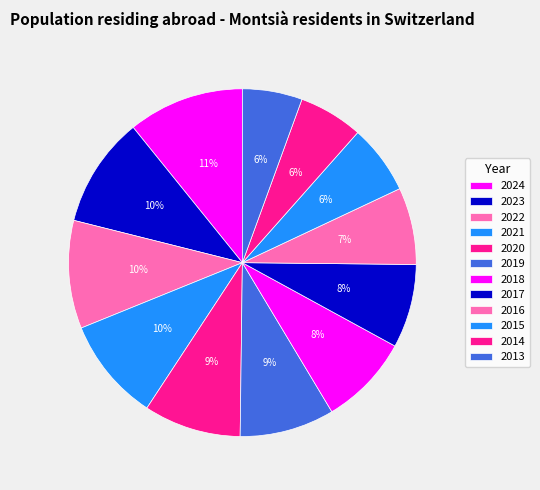

Count the number of slices in the pie.

12